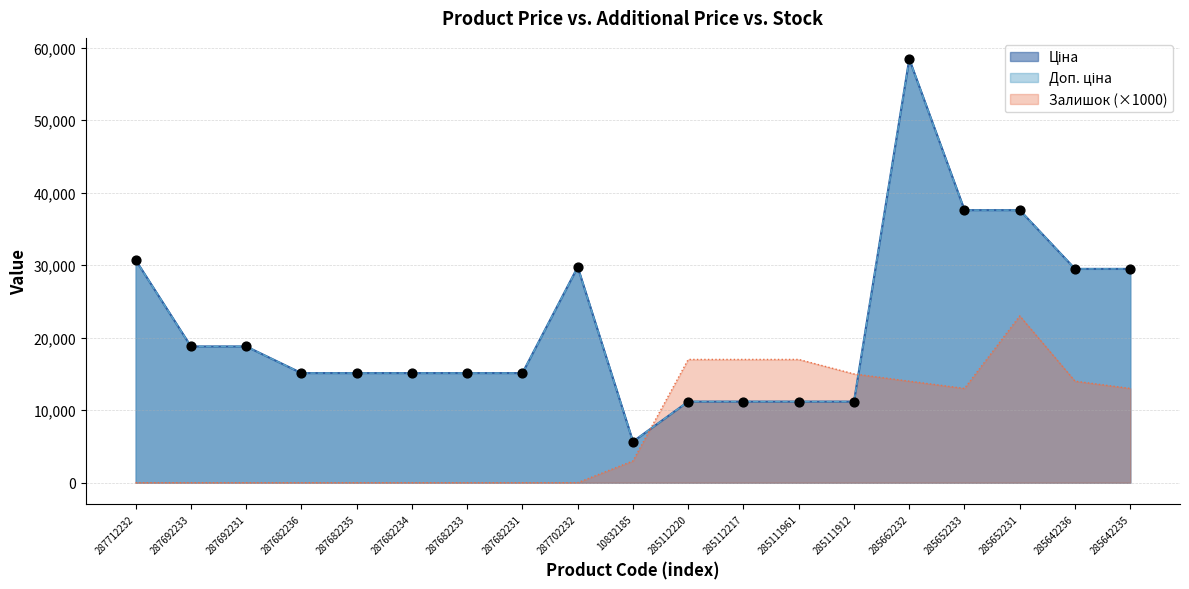

At how many categories does at least one series exceed 45451?

1